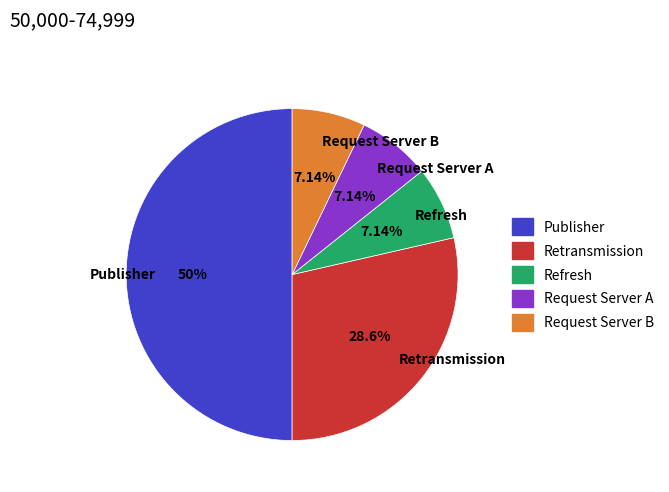

Between Request Server B and Publisher, which is larger?

Publisher